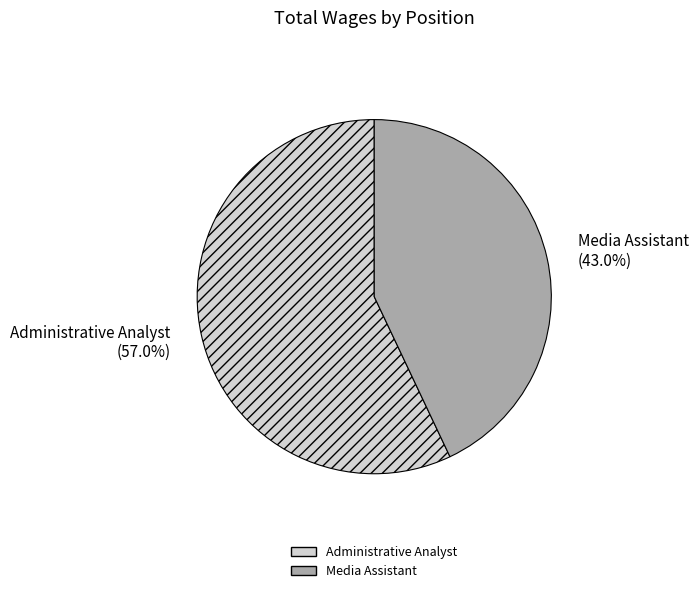

Is there any slice that represents more than half of the pie?

Yes